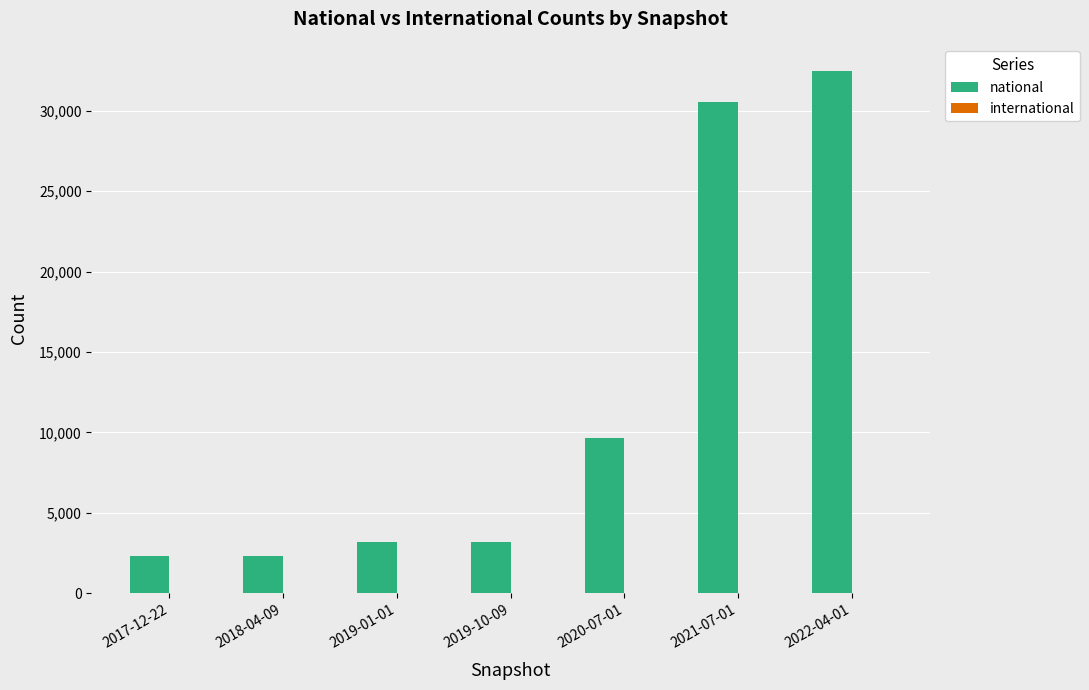

What is the difference between the maximum and second lowest values?

30206